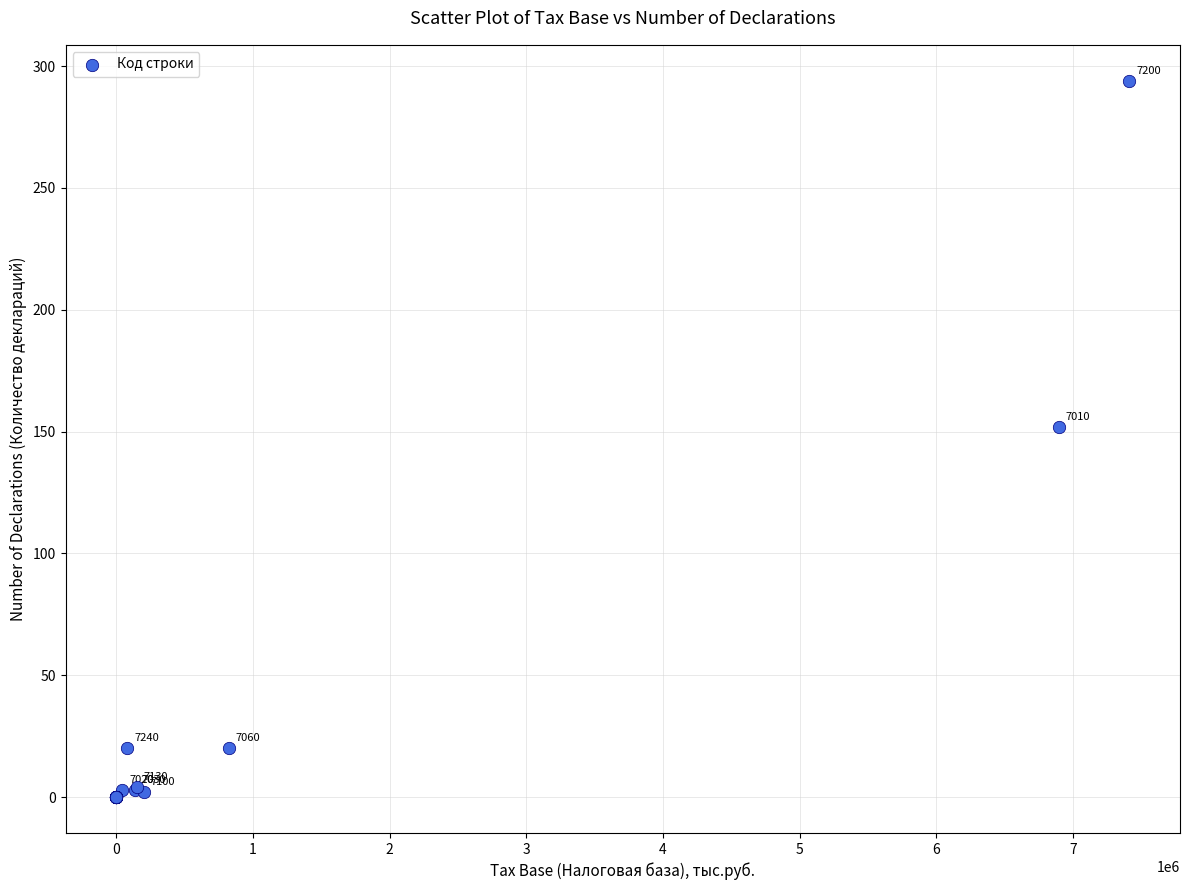

What Y value in the scatter plot is closest to 147?

152